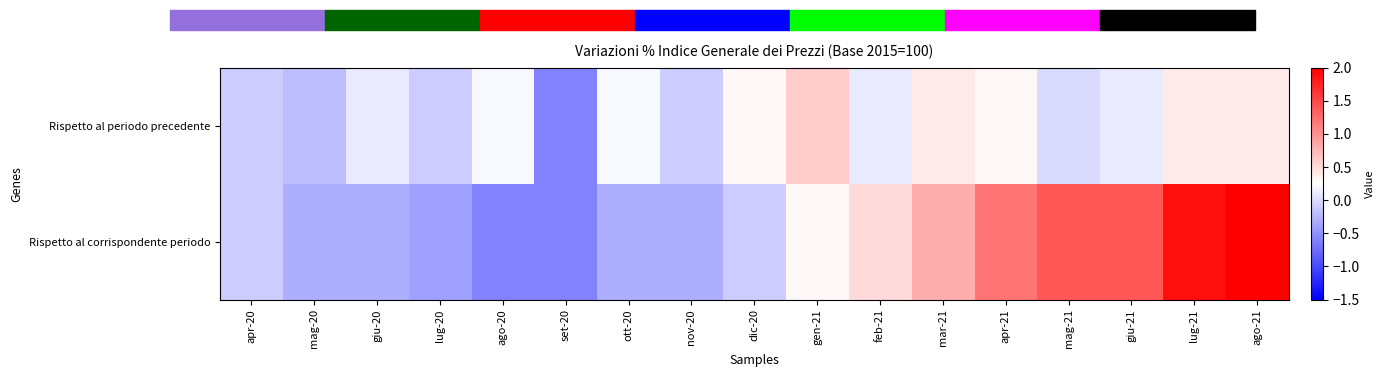

Reading right to left, list all the values displayed in this chart.

Rispetto al periodo precedente: ago-21=0.4	lug-21=0.4	giu-21=0.1	mag-21=0.0	apr-21=0.3	mar-21=0.4	feb-21=0.1	gen-21=0.6	dic-20=0.3	nov-20=-0.1	ott-20=0.2	set-20=-0.6	ago-20=0.2	lug-20=-0.1	giu-20=0.1	mag-20=-0.2	apr-20=-0.1
Rispetto al corrispondente periodo: ago-21=2.0	lug-21=1.9	giu-21=1.4	mag-21=1.4	apr-21=1.2	mar-21=0.8	feb-21=0.5	gen-21=0.3	dic-20=-0.1	nov-20=-0.3	ott-20=-0.3	set-20=-0.6	ago-20=-0.6	lug-20=-0.4	giu-20=-0.3	mag-20=-0.3	apr-20=-0.1